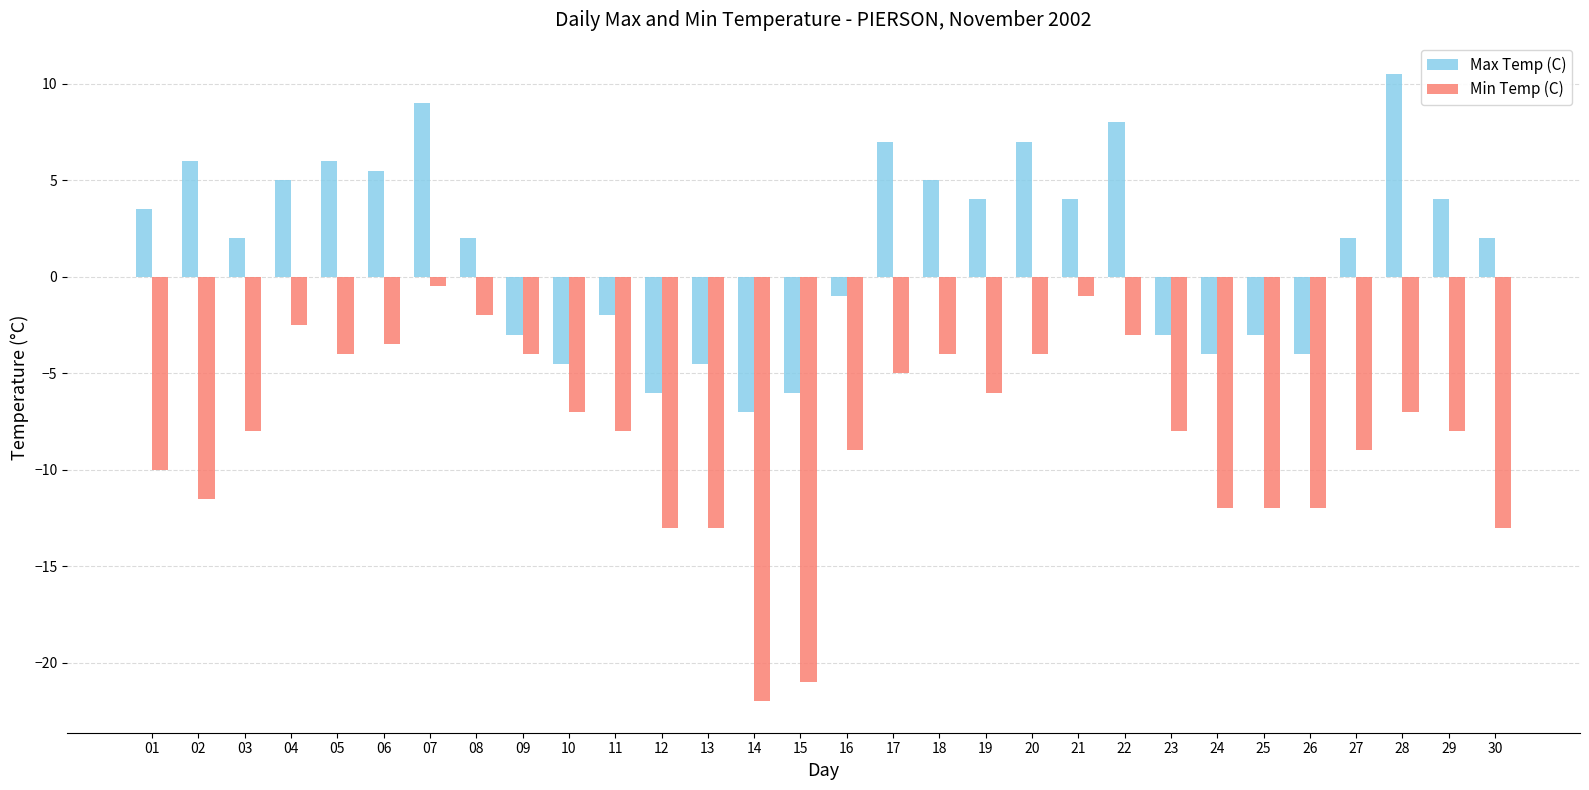

Reading right to left, extract all data points from this chart.

Max Temp (C): 30=2.0	29=4.0	28=10.5	27=2.0	26=-4.0	25=-3.0	24=-4.0	23=-3.0	22=8.0	21=4.0	20=7.0	19=4.0	18=5.0	17=7.0	16=-1.0	15=-6.0	14=-7.0	13=-4.5	12=-6.0	11=-2.0	10=-4.5	09=-3.0	08=2.0	07=9.0	06=5.5	05=6.0	04=5.0	03=2.0	02=6.0	01=3.5
Min Temp (C): 30=-13.0	29=-8.0	28=-7.0	27=-9.0	26=-12.0	25=-12.0	24=-12.0	23=-8.0	22=-3.0	21=-1.0	20=-4.0	19=-6.0	18=-4.0	17=-5.0	16=-9.0	15=-21.0	14=-22.0	13=-13.0	12=-13.0	11=-8.0	10=-7.0	09=-4.0	08=-2.0	07=-0.5	06=-3.5	05=-4.0	04=-2.5	03=-8.0	02=-11.5	01=-10.0